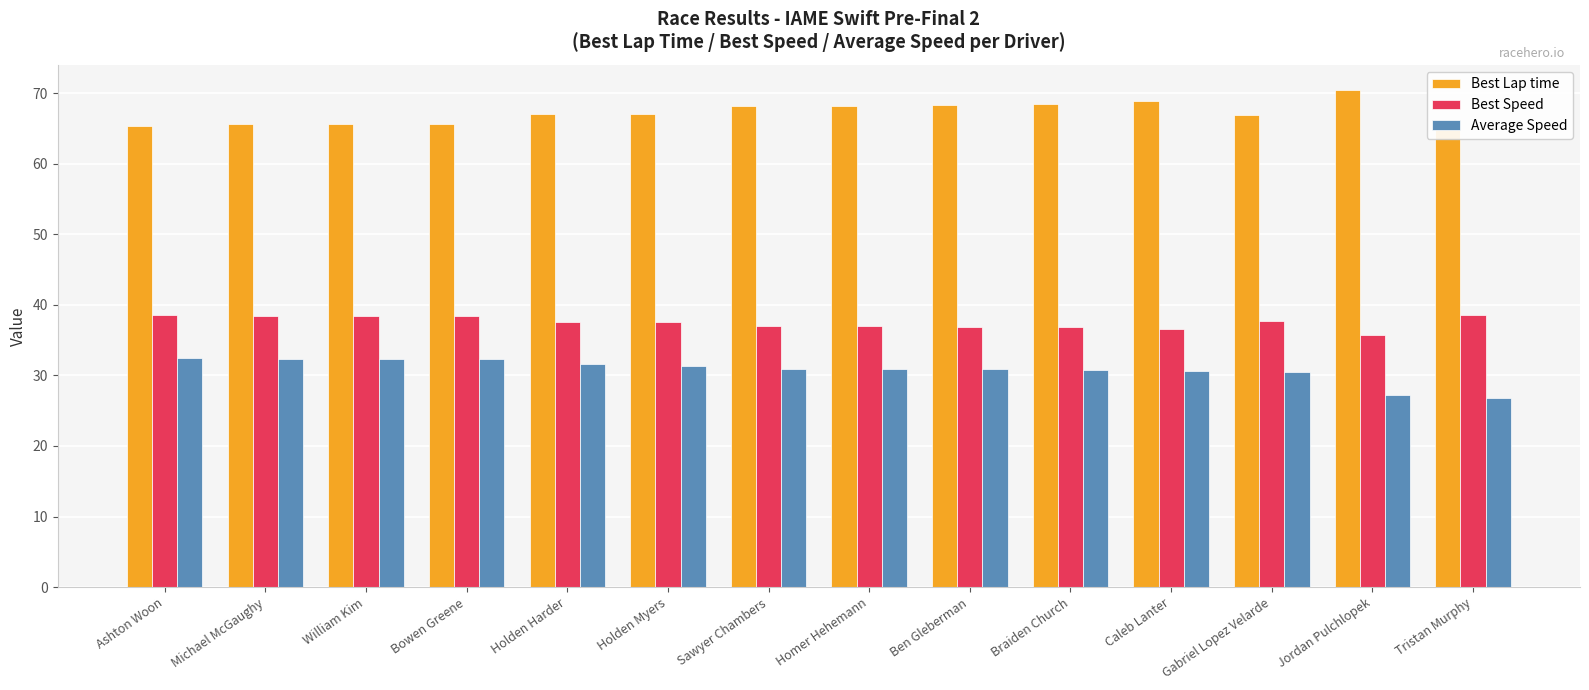

What is the greatest value displayed?

70.5